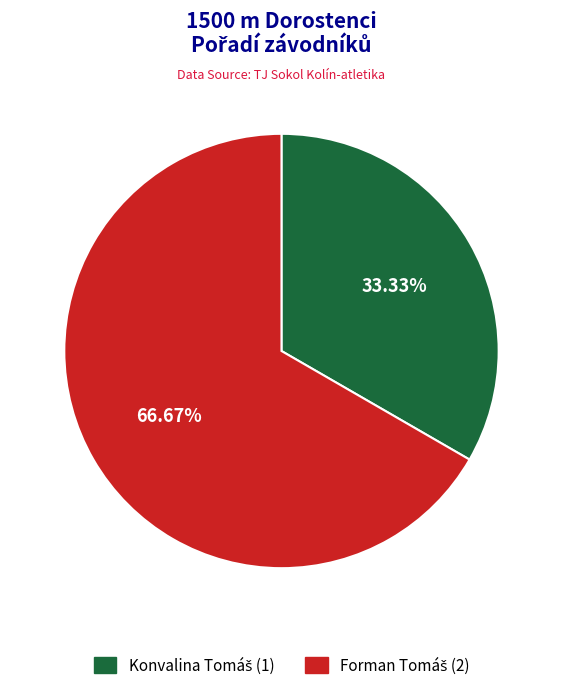

Does any single category account for the majority?

Yes